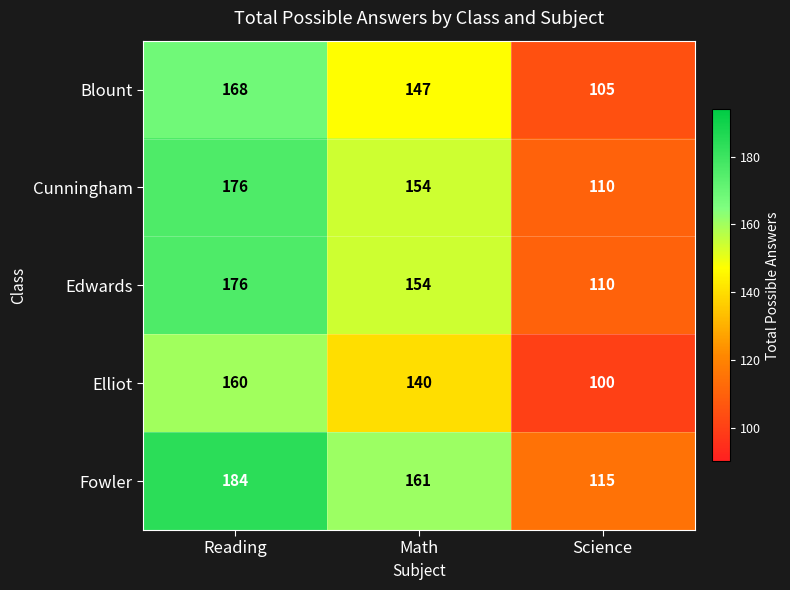

The value of Blount at Science is 151. True or false?

False